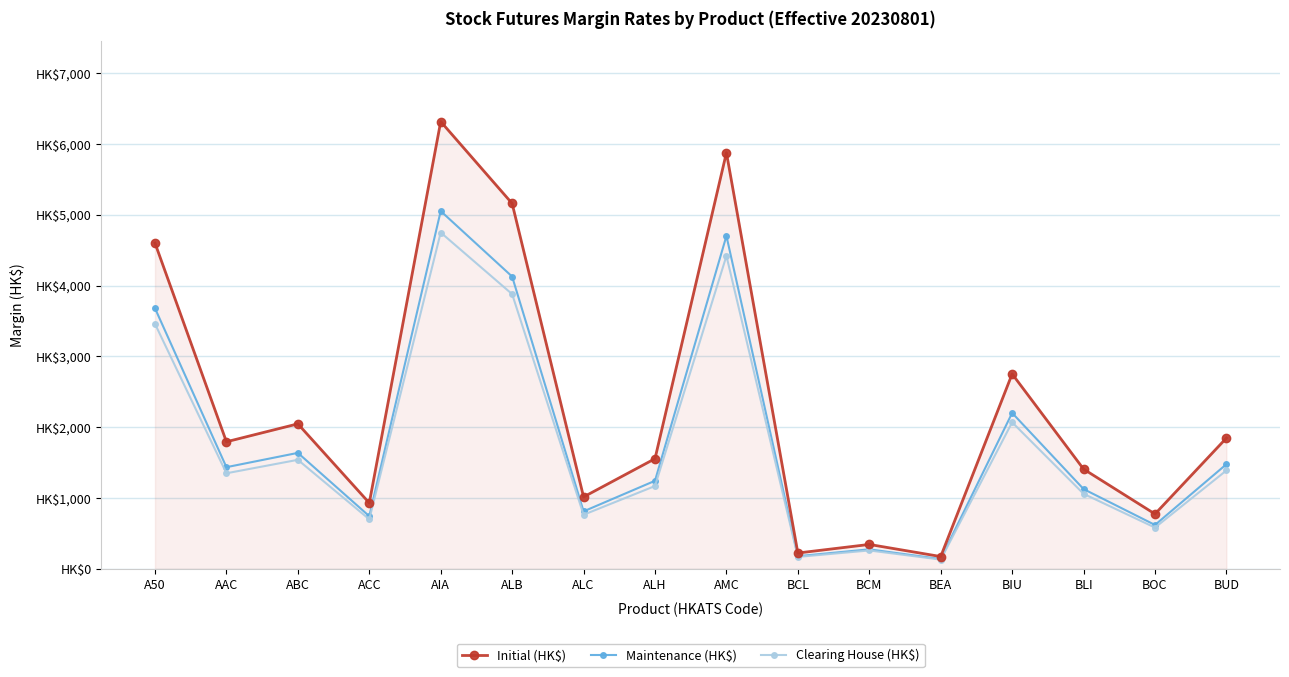

Is the value of Maintenance (HK$) at ALC greater than the value of Initial (HK$) at BCM?

Yes